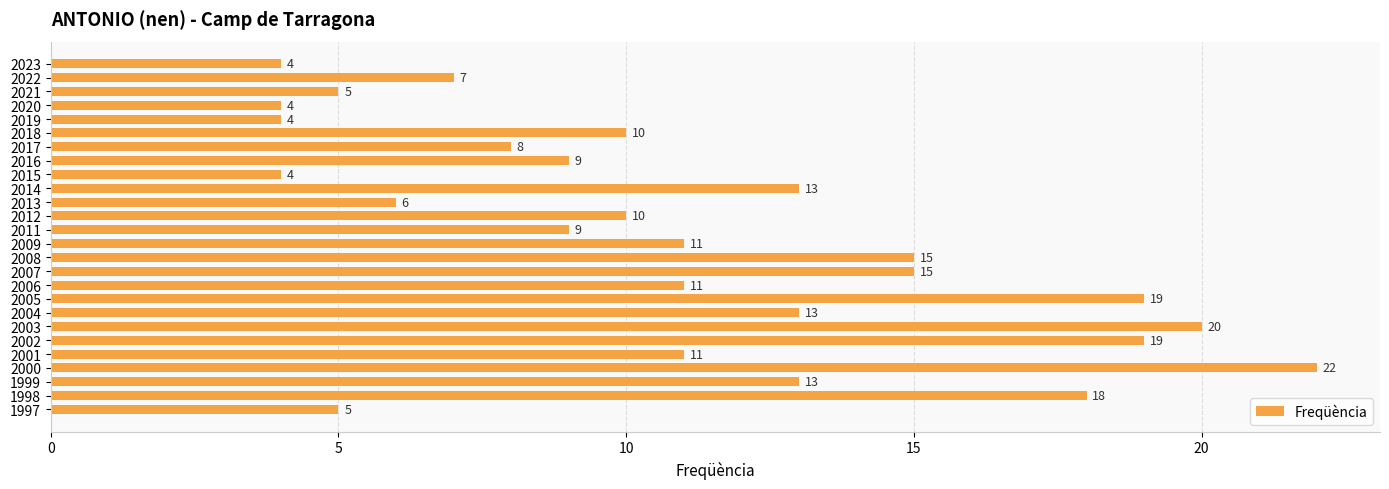

What value does the data have at 1998?

18